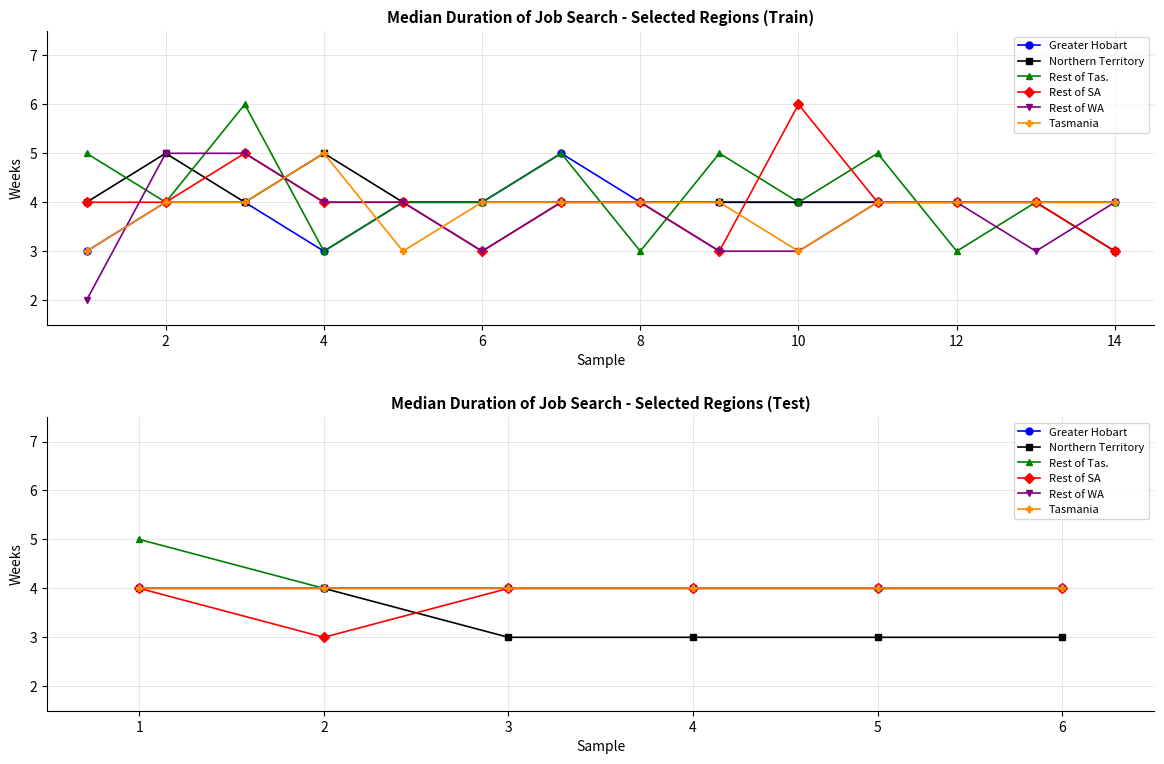

What is the maximum value for Rest of Tas.?

5